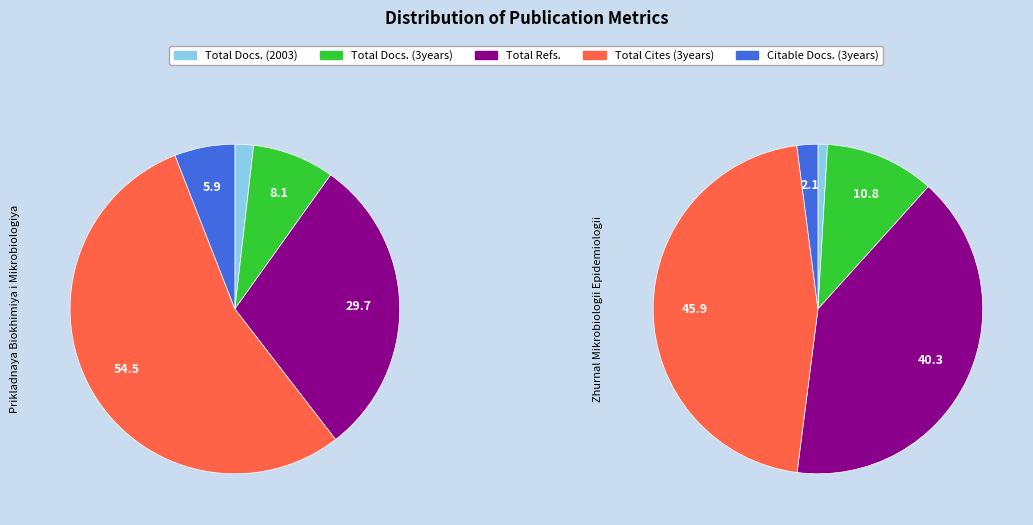

What is the majority slice?

Total Cites (3years)